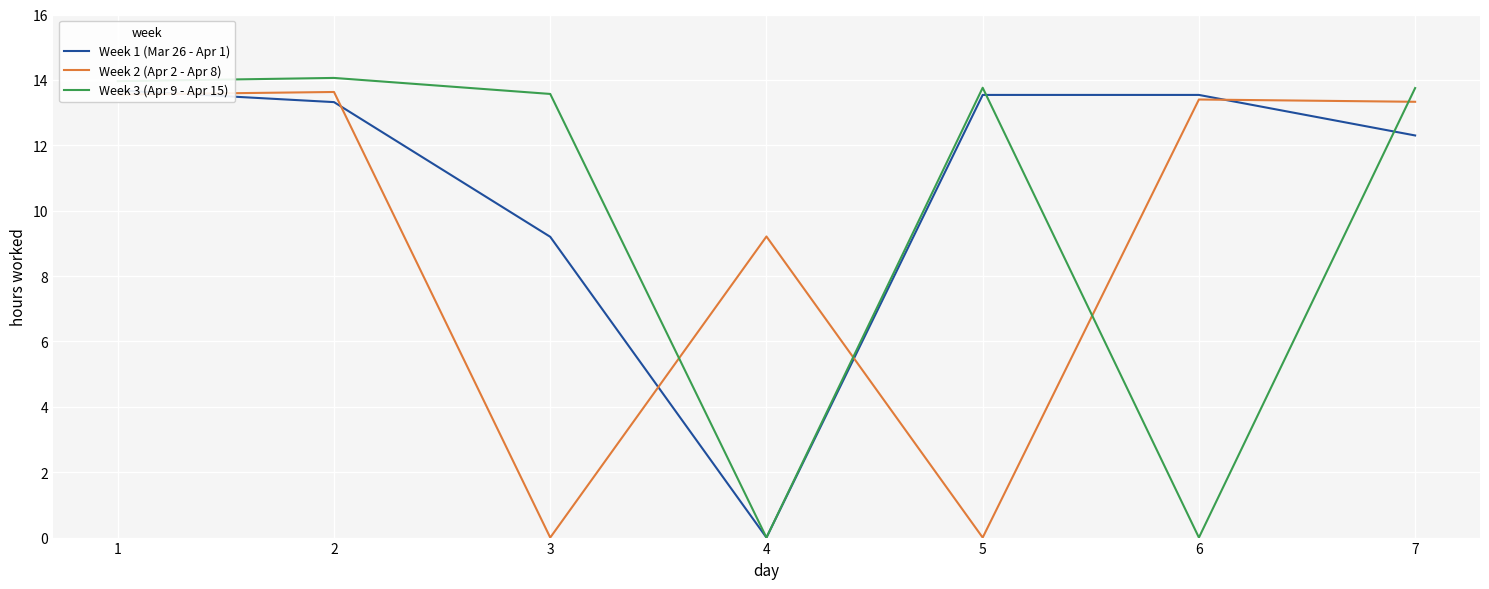

The value of Week 2 (Apr 2 - Apr 8) at 1 is 22.3. True or false?

False